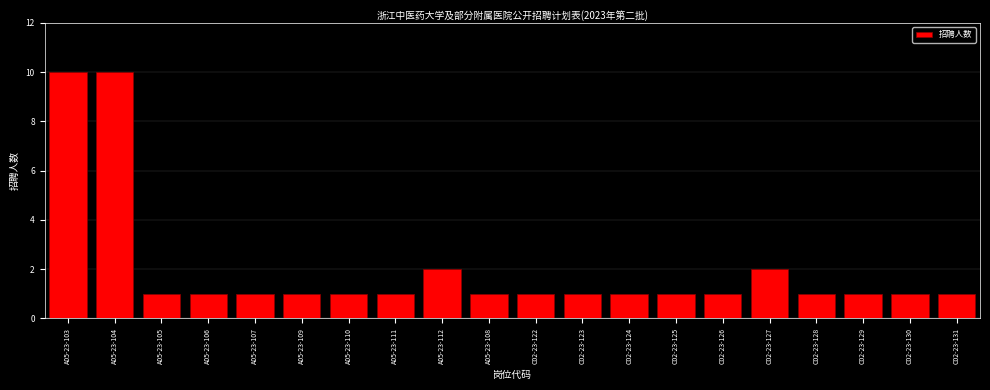

Reading left to right, what are all the values shown in this chart?

A05-23-103=10	A05-23-104=10	A05-23-105=1	A05-23-106=1	A05-23-107=1	A05-23-109=1	A05-23-110=1	A05-23-111=1	A05-23-112=2	A05-23-108=1	C02-23-122=1	C02-23-123=1	C02-23-124=1	C02-23-125=1	C02-23-126=1	C02-23-127=2	C02-23-128=1	C02-23-129=1	C02-23-130=1	C02-23-131=1